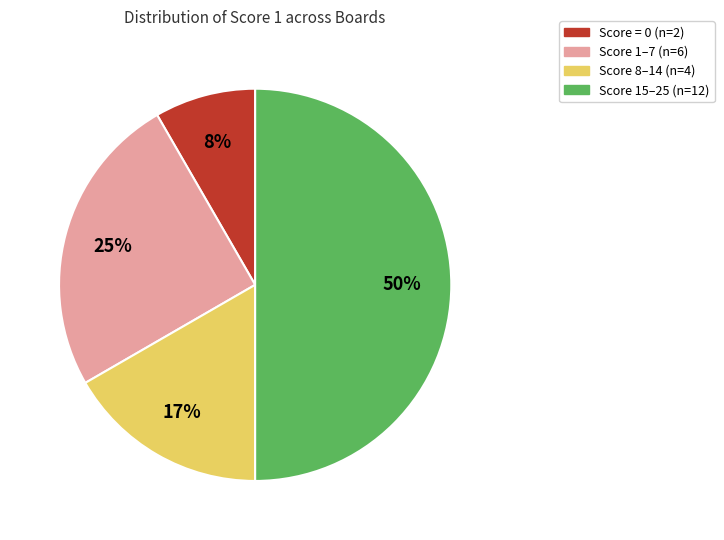

To the nearest percent, what is the difference between the largest and smallest slice percentages?

42%